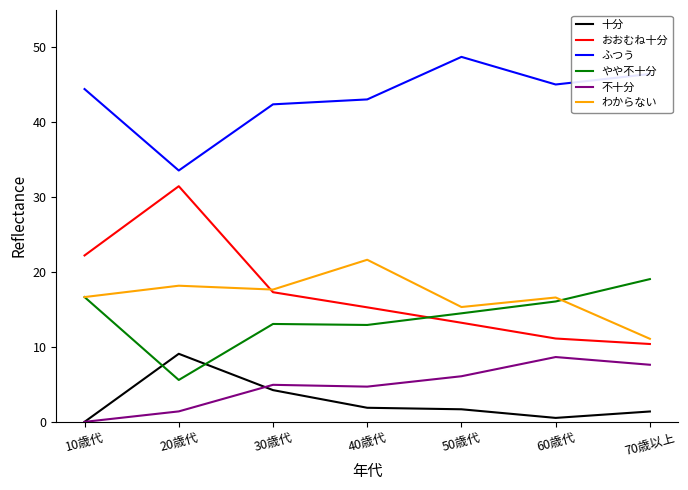

What is the maximum value for わからない?

21.6